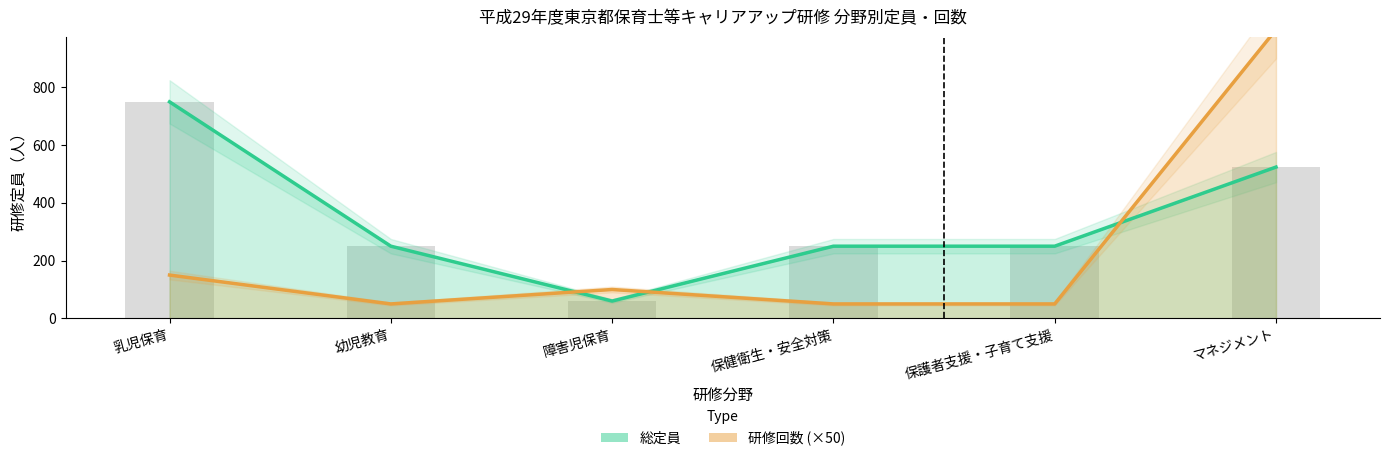

Does the chart contain any negative values?

No